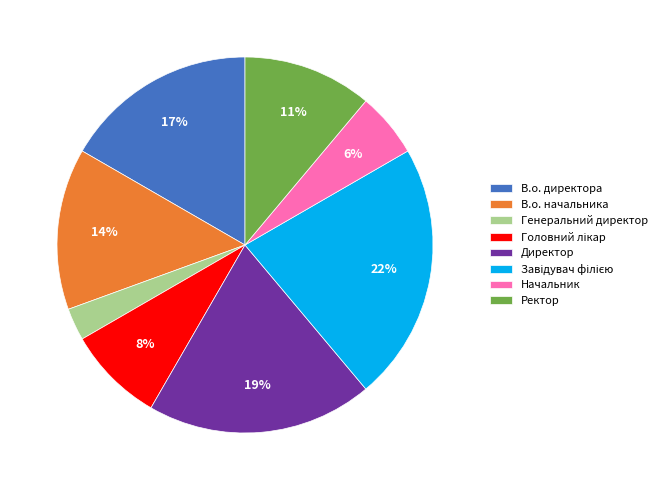

What percentage is the Ректор slice, to the nearest percent?

11%